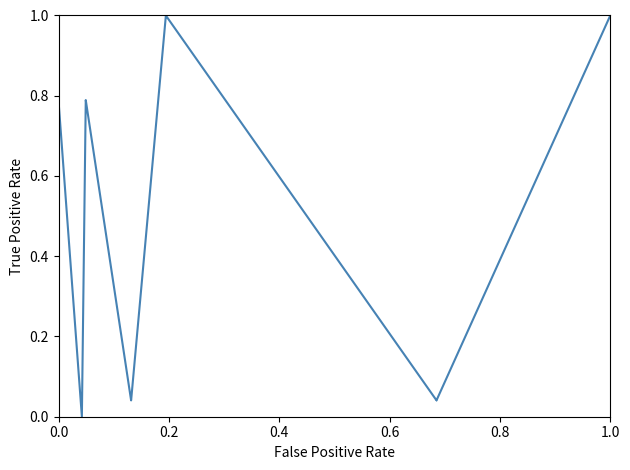

Reading right to left, extract all data points from this chart.

1.0	1.0	1.0	1.0	1.0	1.0	0.0	0.0	0.0	0.0	0.0	0.0	1.0	1.0	1.0	0.0	0.0	0.0	0.8	0.8	0.8	0.0	0.8	0.8	0.8	0.8	0.8	0.8